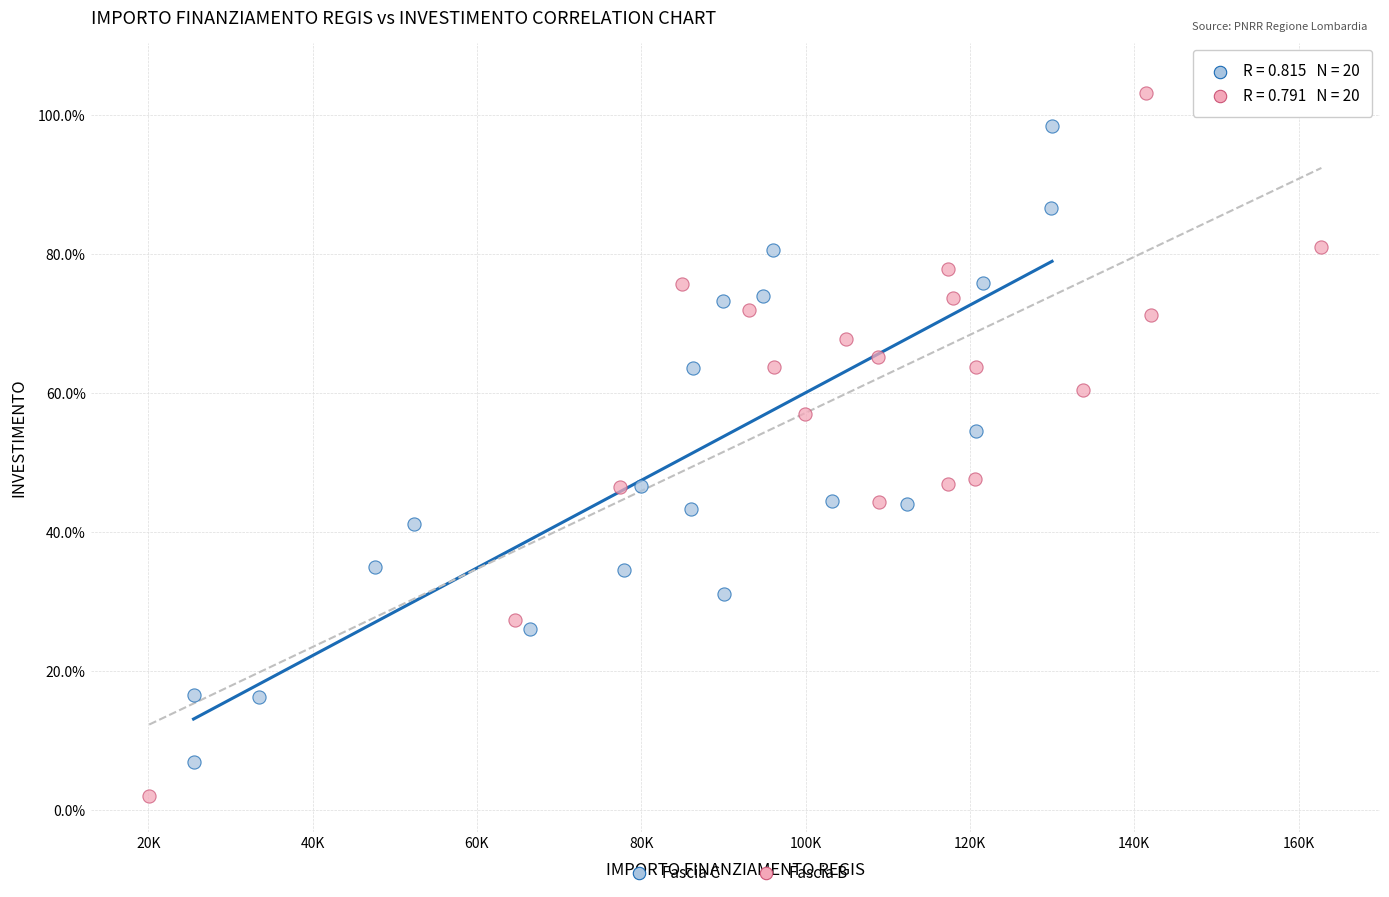

What are all the series names shown in the legend?

Fascia C, Fascia B